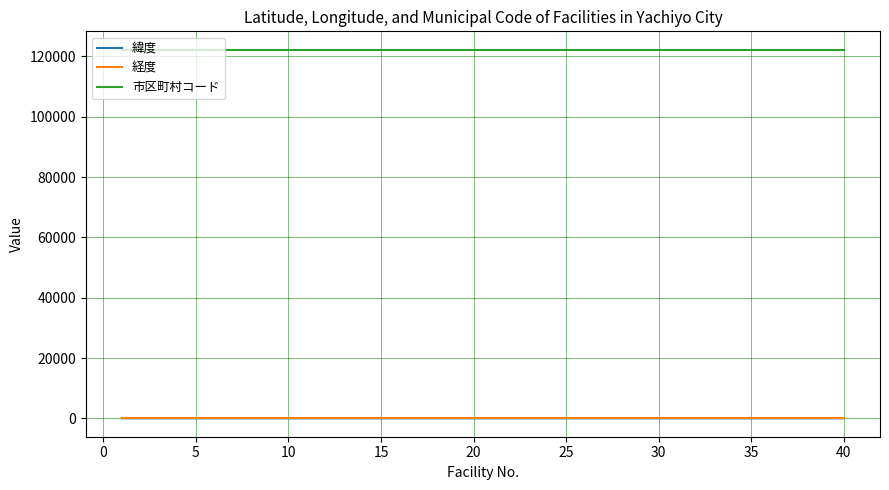

Which series has the largest total across all categories?

市区町村コード